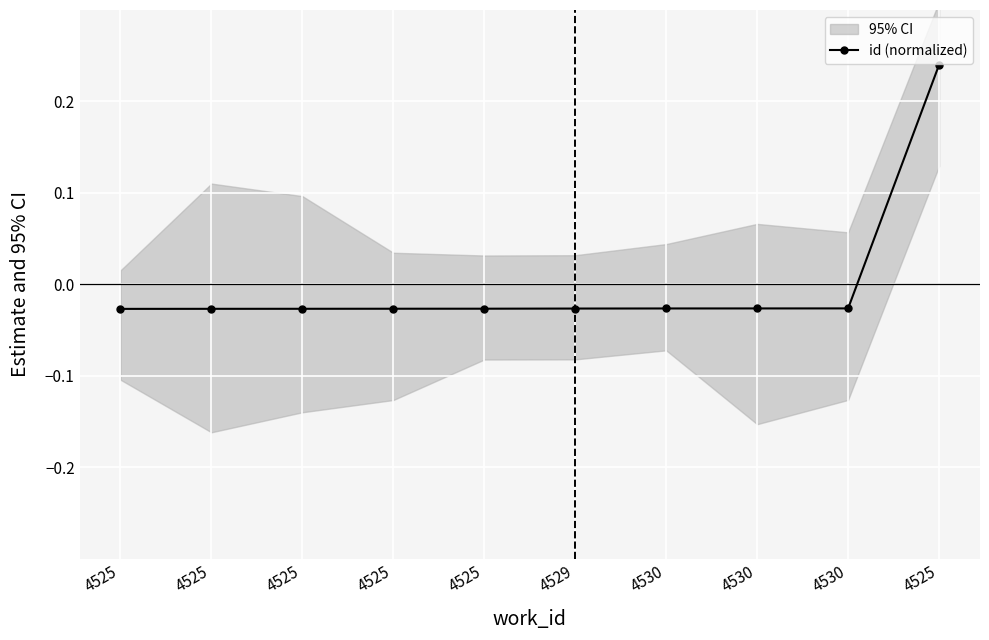

What is the difference between the maximum and minimum values?

0.3